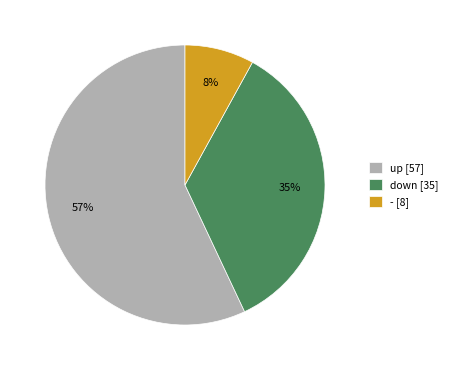

Is the sum of - [8] and up [57] greater than half?

Yes